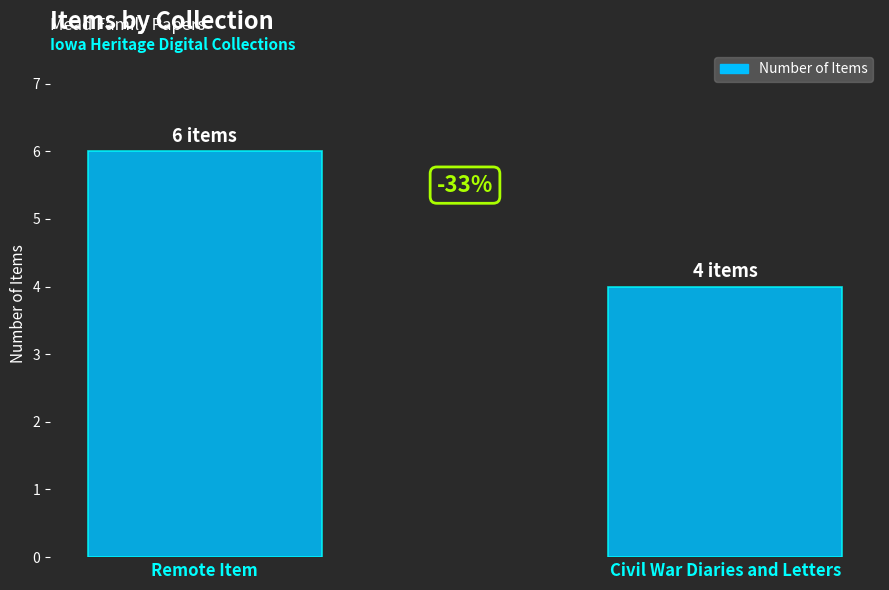

Rank the categories by value from lowest to highest.

Civil War Diaries and Letters, Remote Item